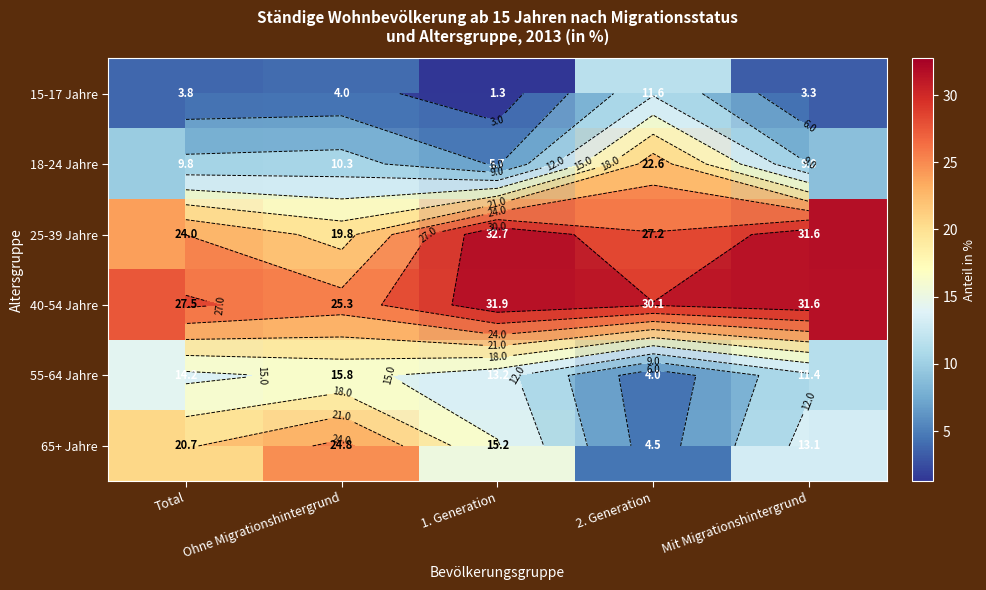

True or false: 65+ Jahre has a value of 15.2 at 1. Generation.

True